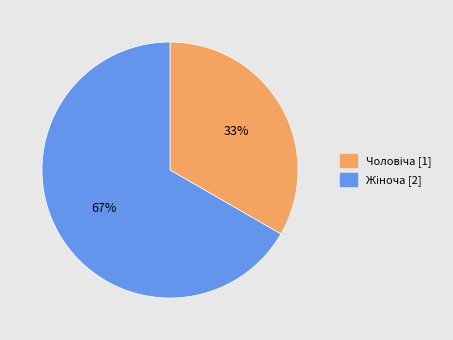

To the nearest percent, what is the average slice percentage?

50%